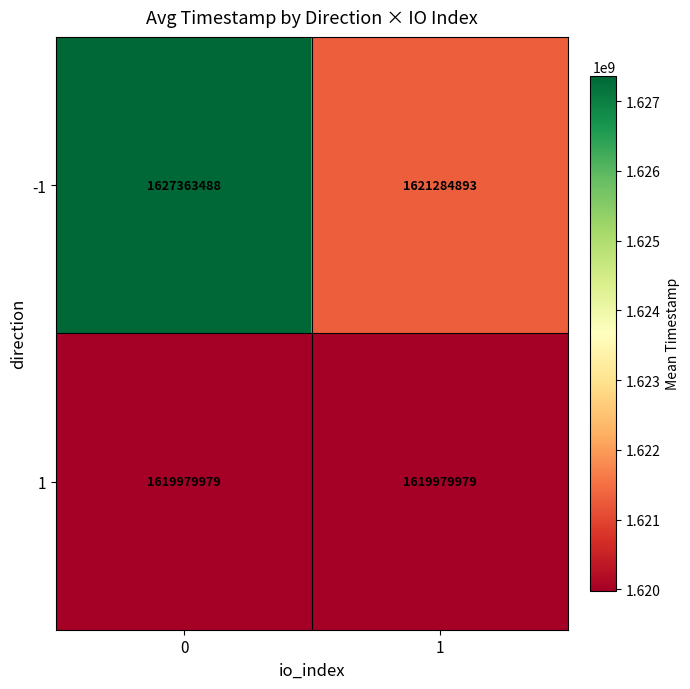

True or false: -1 has a value of 1627363488 at 0.

True